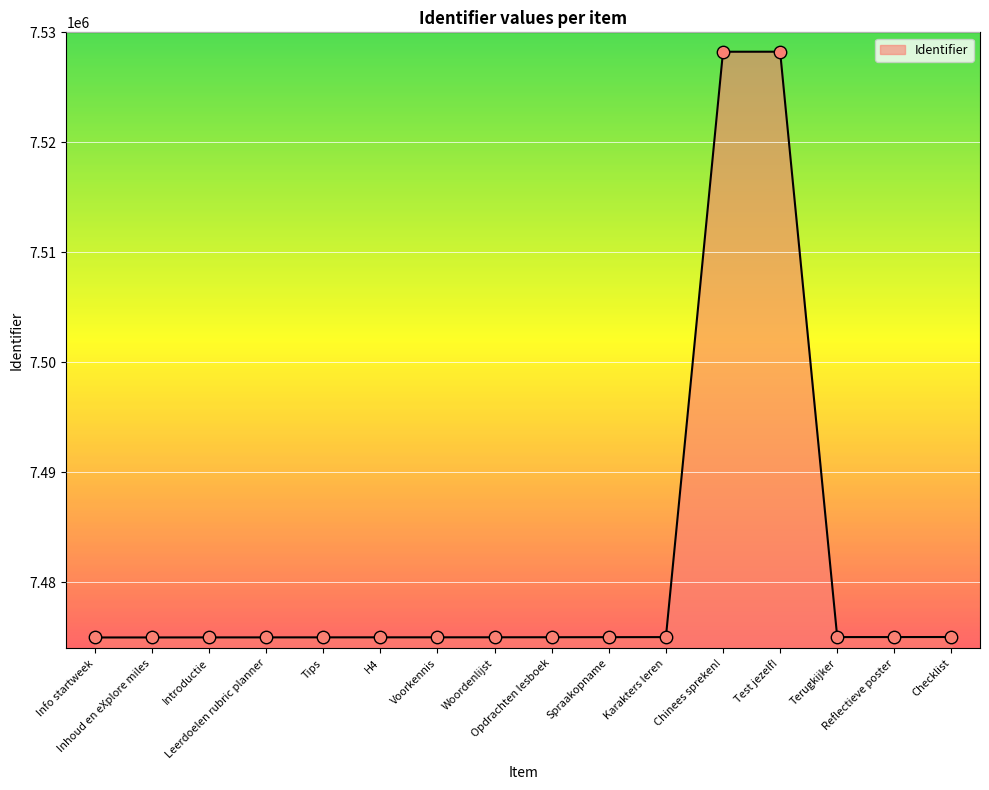

What is the minimum value shown in the chart?

7474983